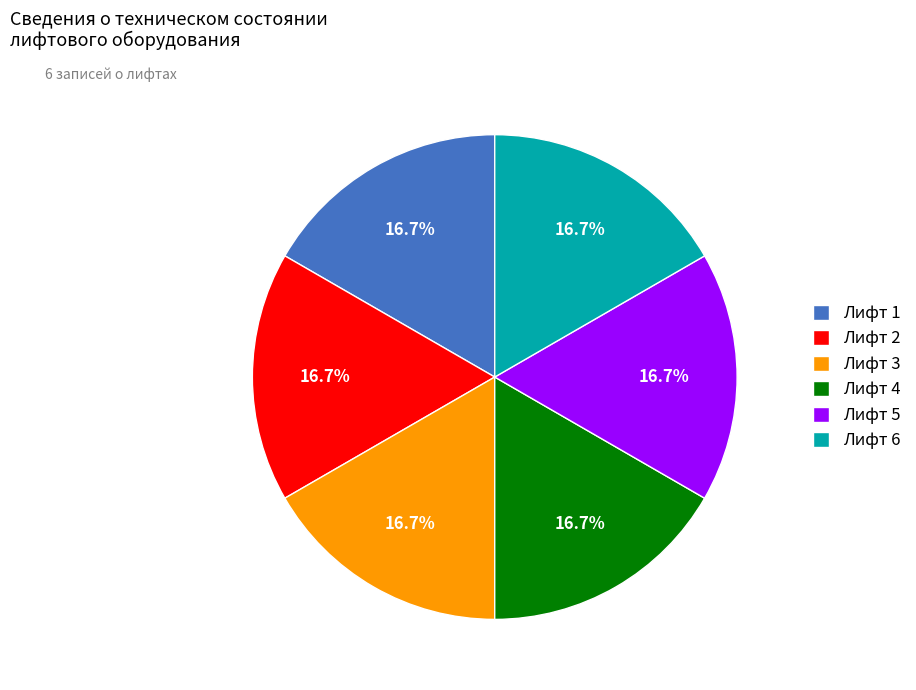

To the nearest percent, what percentage of the pie is Лифт 2?

17%